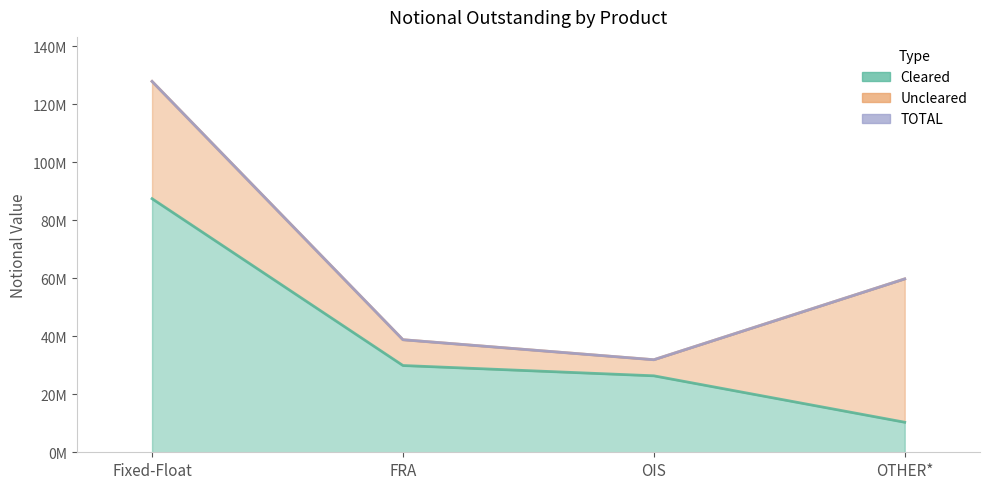

Which series has the largest total across all categories?

TOTAL